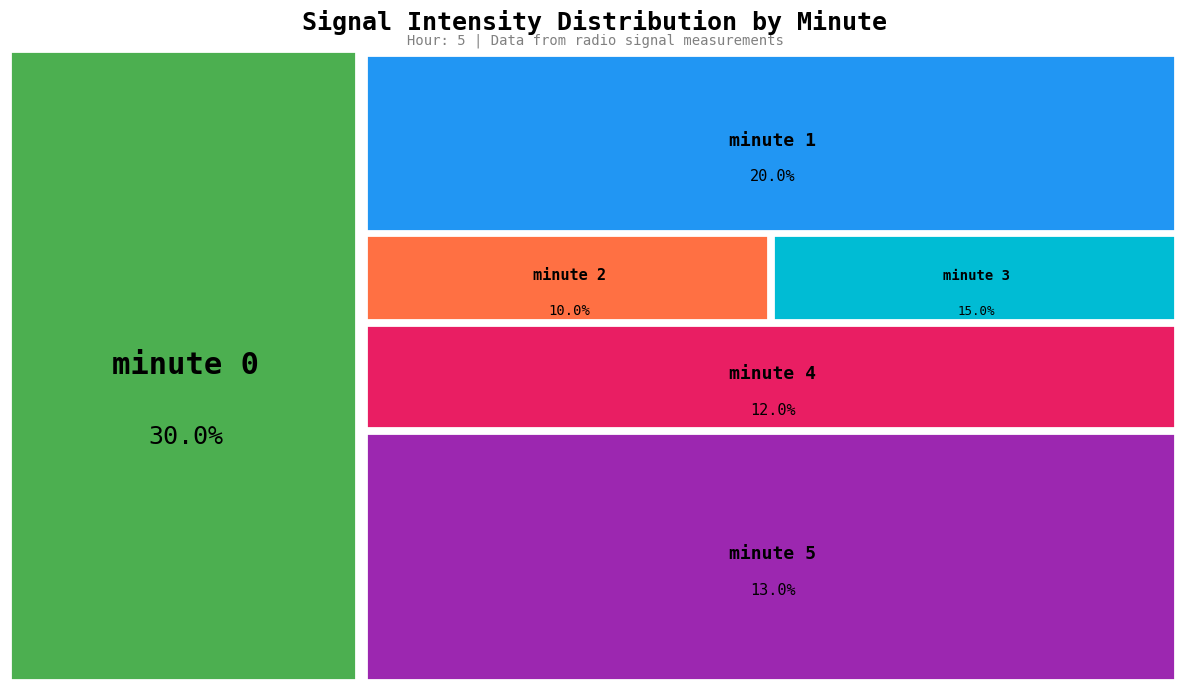

The minute 4 slice represents 12% of the pie. True or false?

True